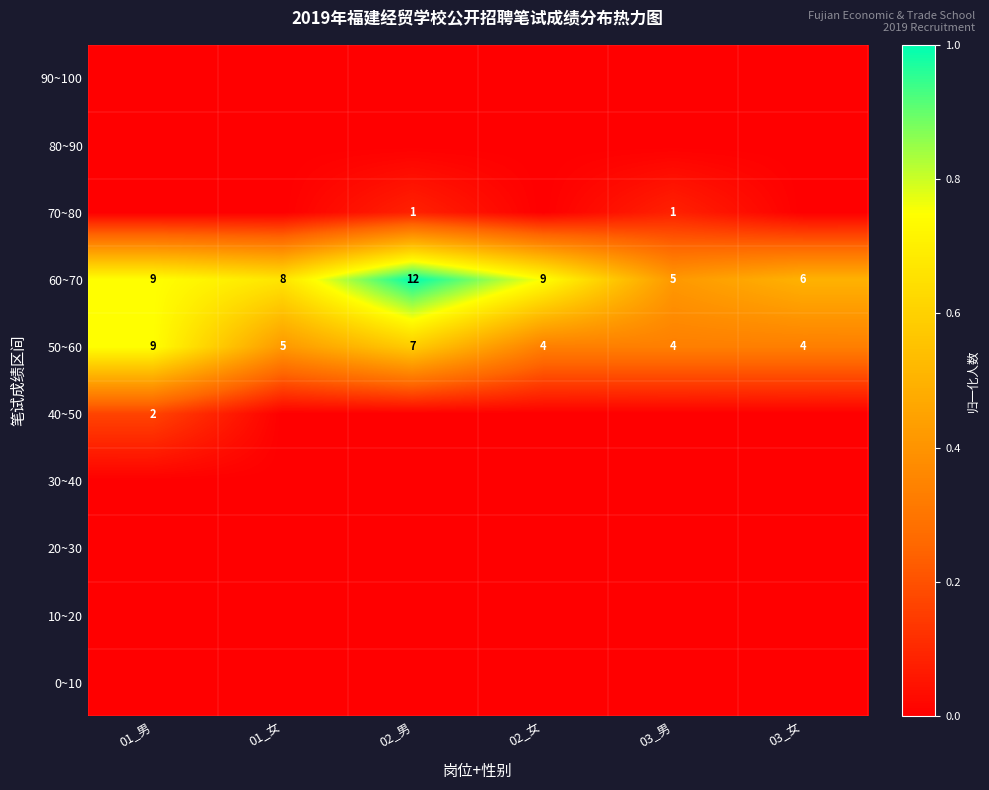

The value of 40~50 at 01_男 is 2. True or false?

True